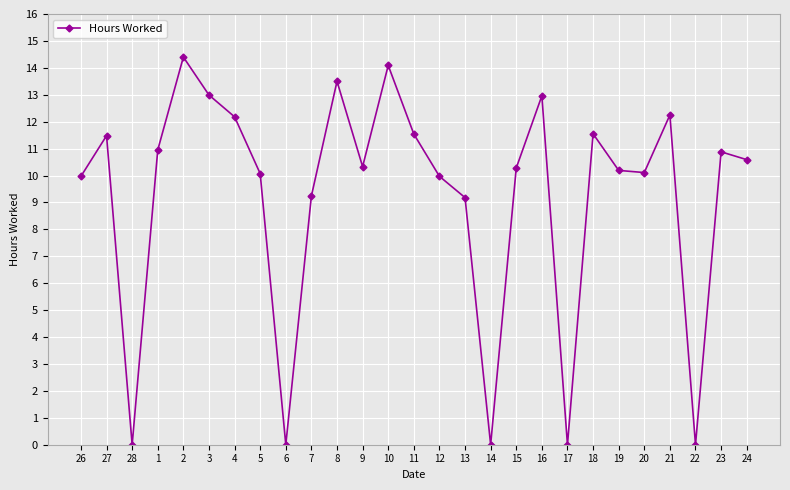

What is the change in value from 5 to 21?

+2.2